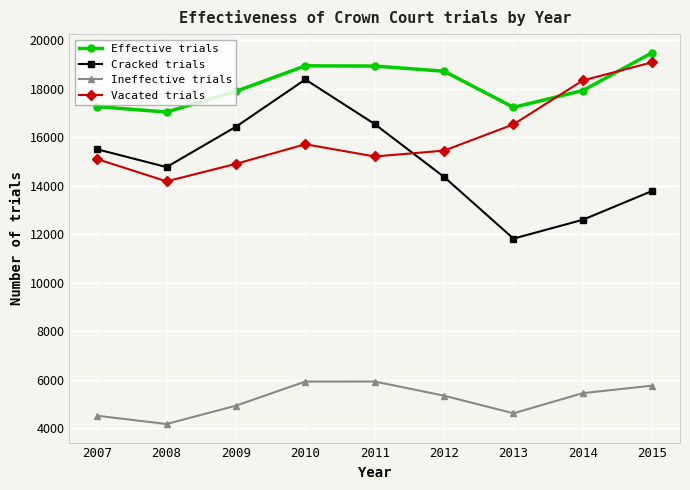

True or false: Vacated trials and Ineffective trials cross at least once.

False